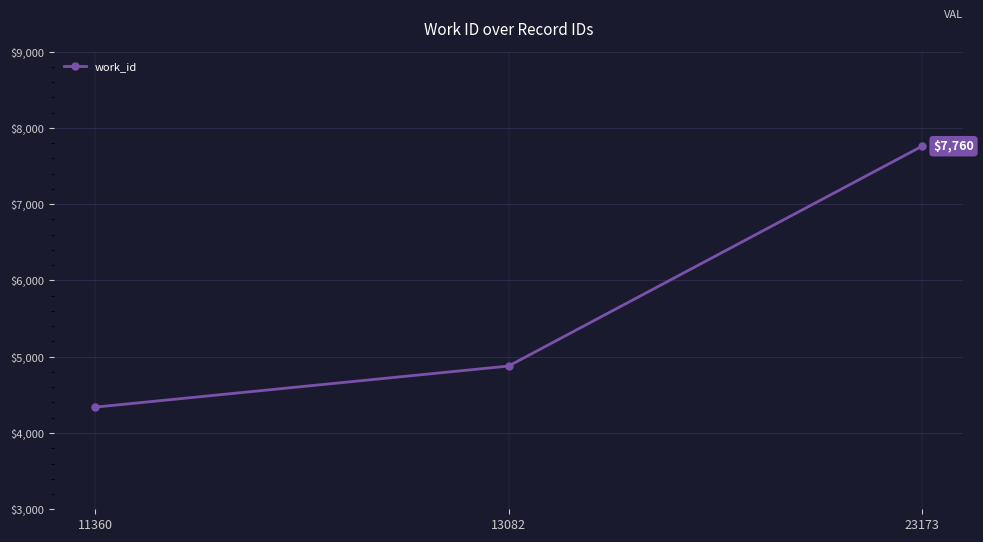

What is the change in value from 13082 to 23173?

+2882